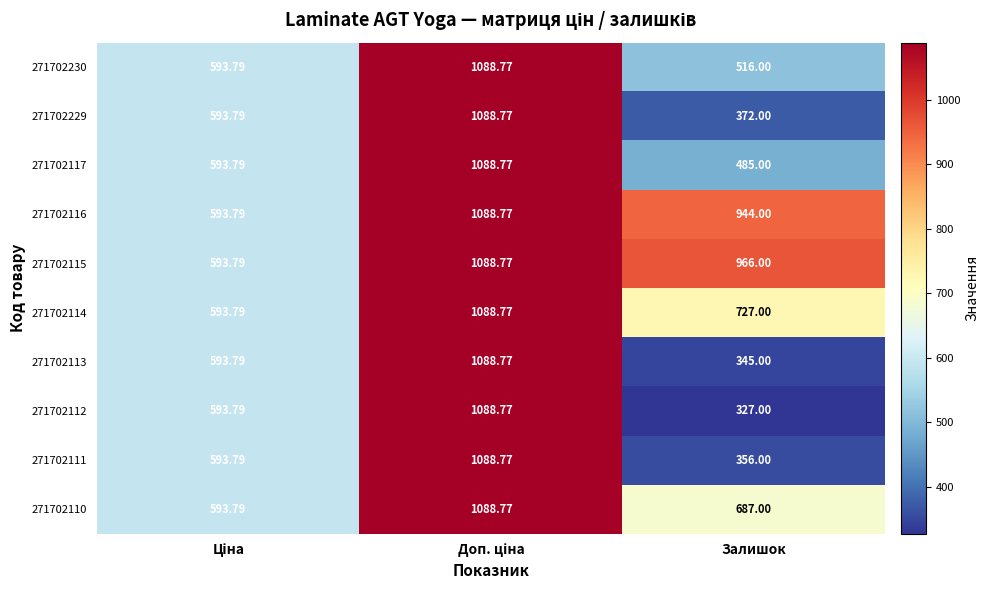

At which label is 271702114 closest to 841?

Залишок